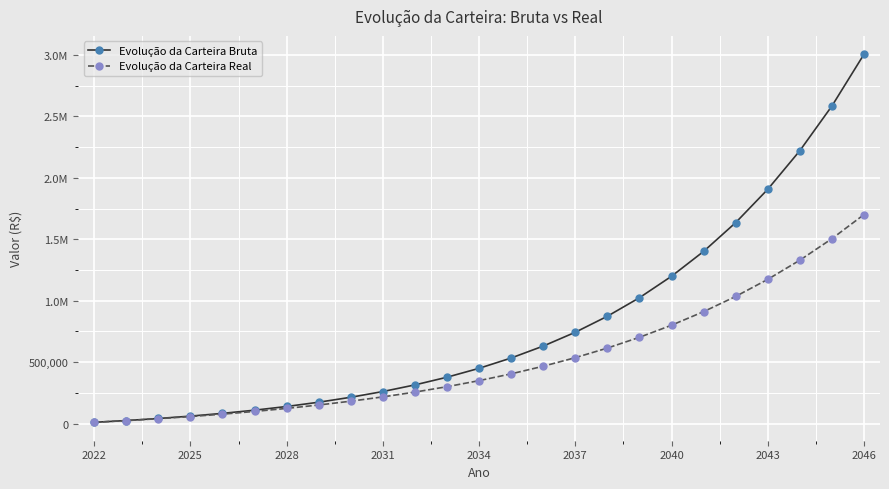

Is this an area chart (filled region under the line)?

No